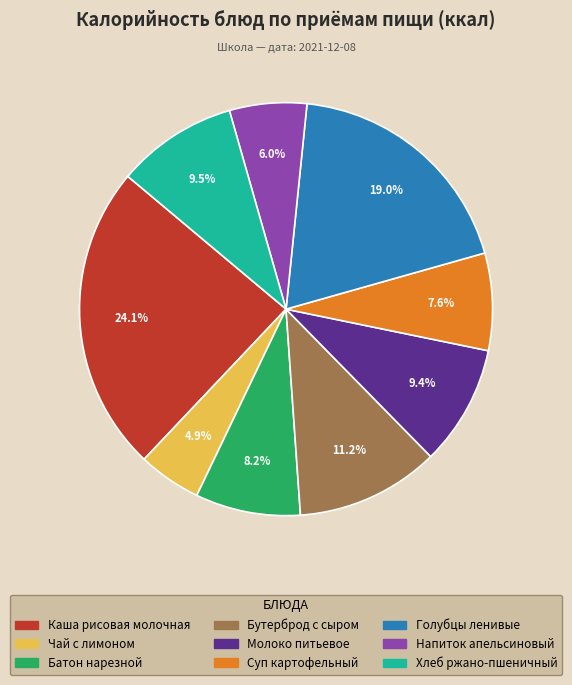

How many slices are in this pie chart?

9